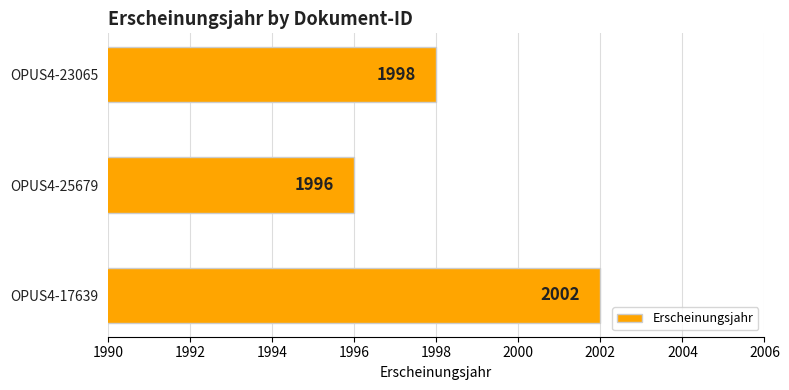

Which label corresponds to the smallest value in the chart?

OPUS4-25679